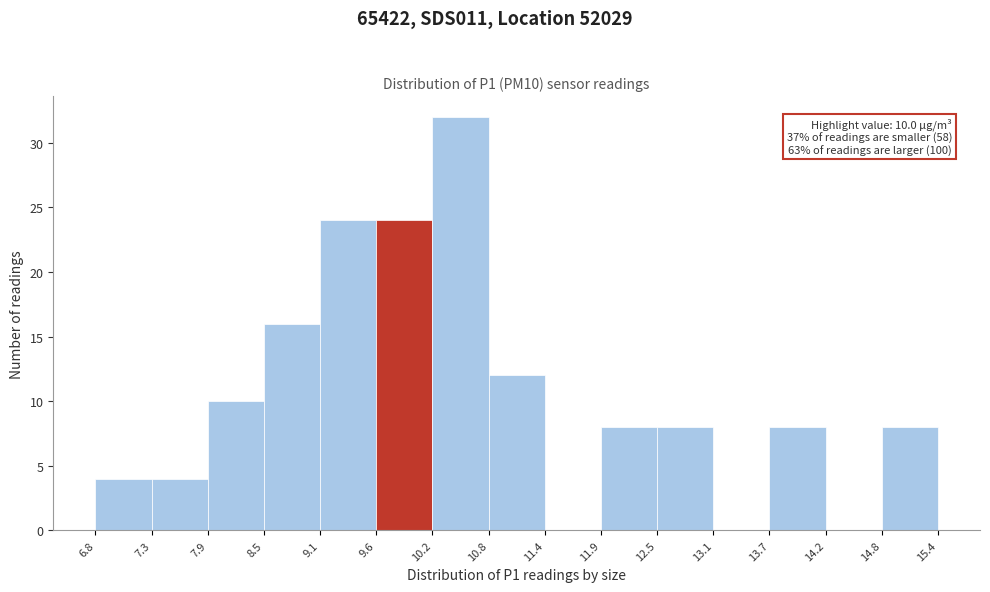

Over which range of the x-axis is the bar tallest?

10.2 to 10.8